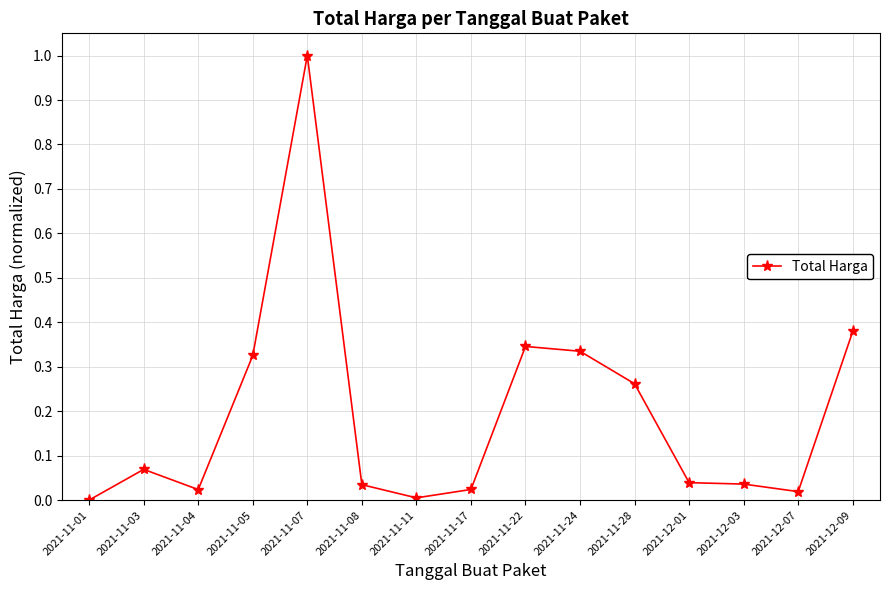

Does the chart display data point markers on the line(s)?

Yes